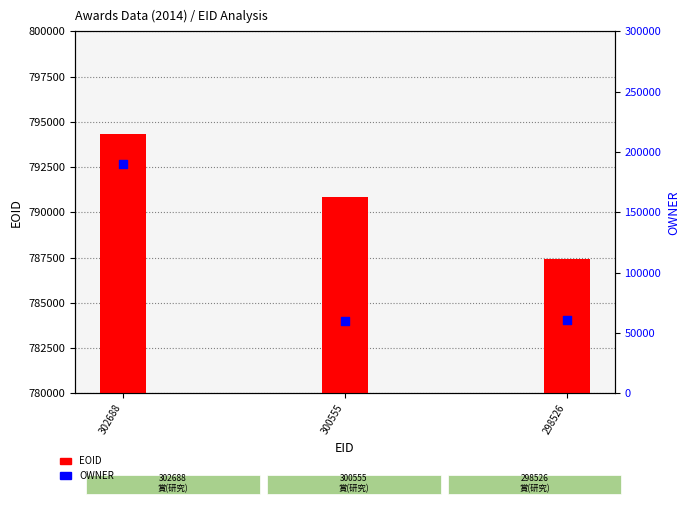

Which series has the widest spread of Y values?

OWNER